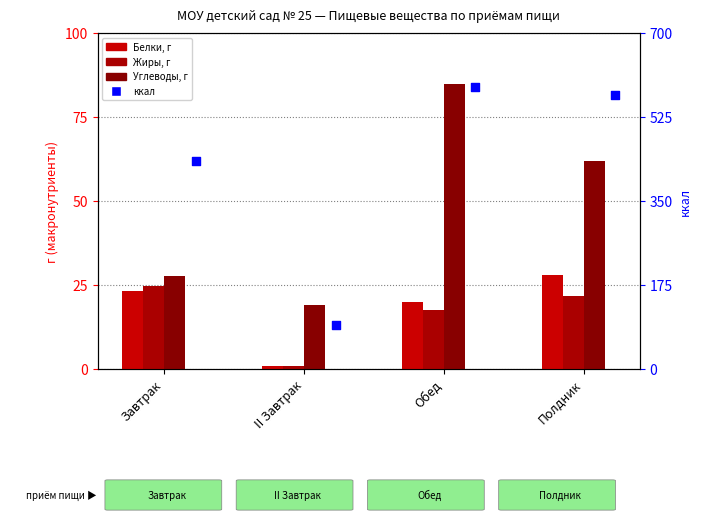

Which series has the largest Y range (max minus min)?

Энергетическая ценность, ккал